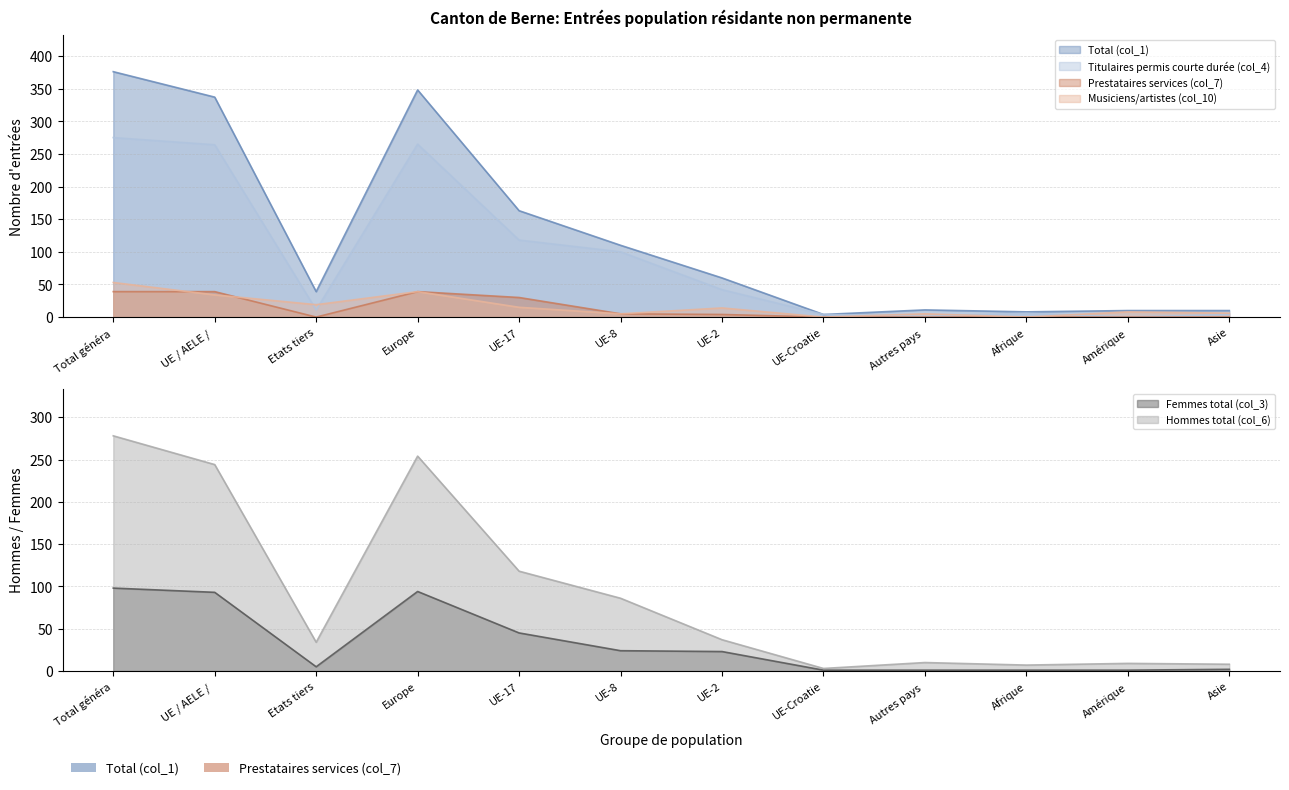

What is the greatest value displayed?

376